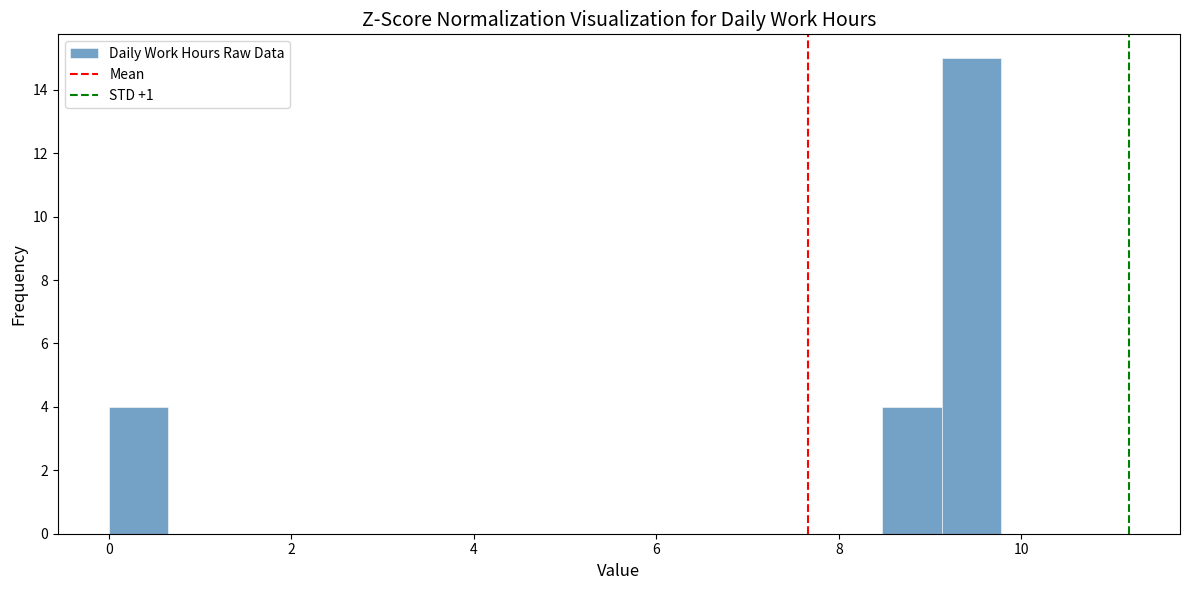

Read against the x-axis, roughly where is the centre of the tallest bar?

9.4